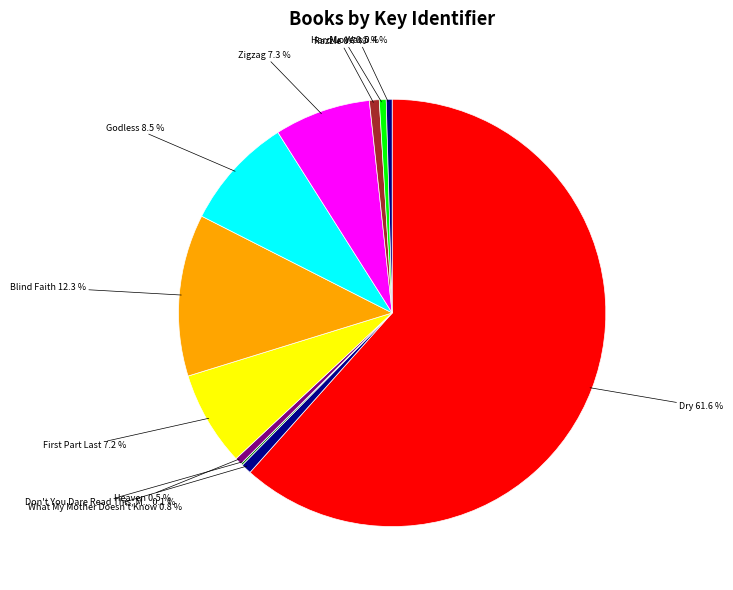

Count the number of slices in the pie.

11